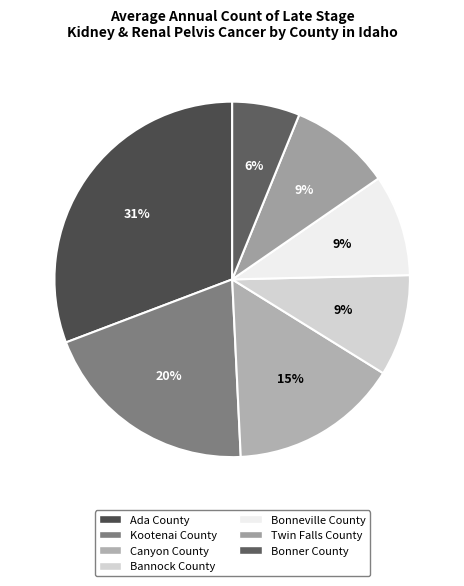

Is the sum of Twin Falls County and Bonner County greater than half?

No